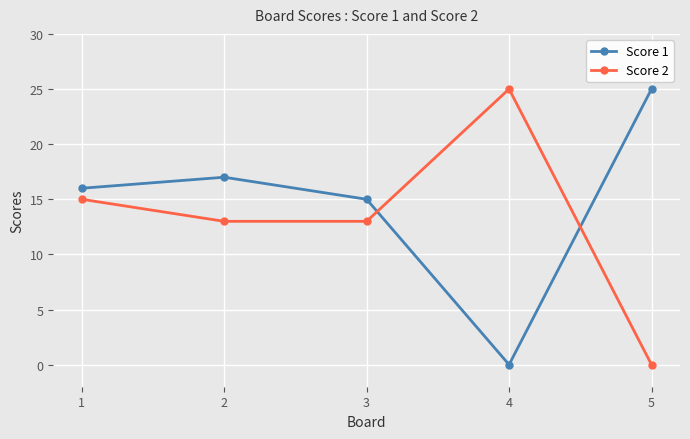

How many values in Score 1 are above zero?

4